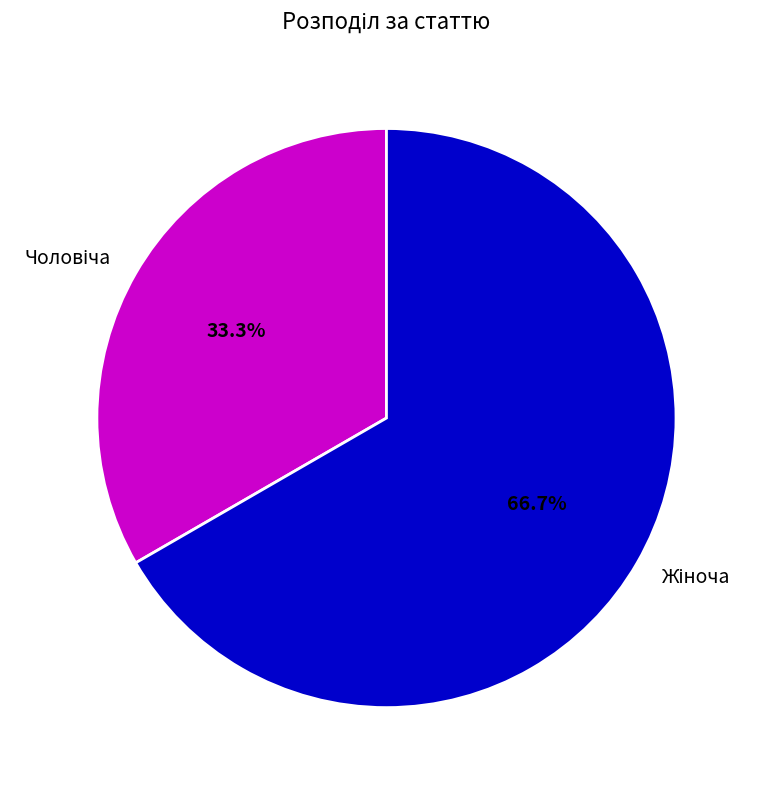

Does any single category account for the majority?

Yes